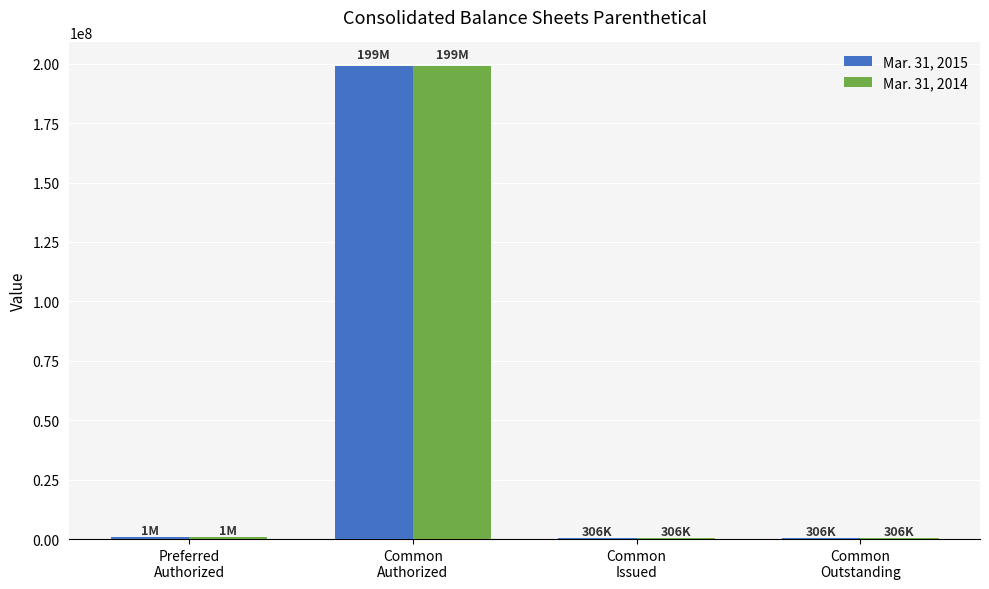

What is the maximum value shown in the chart?

199000000